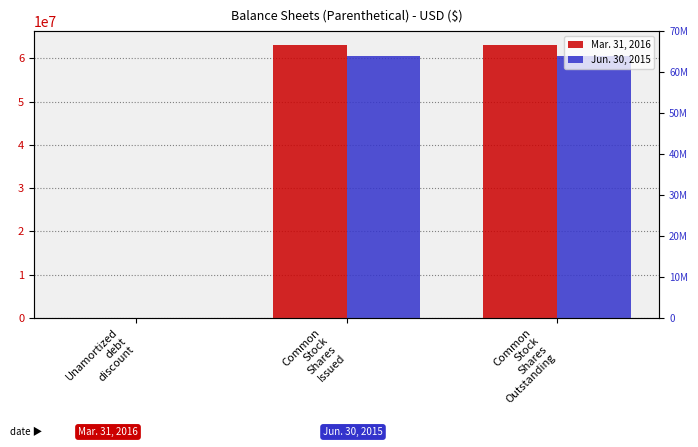

What value does the Jun. 30, 2015 series have at Unamortized
debt
discount, to the nearest 50?

80400